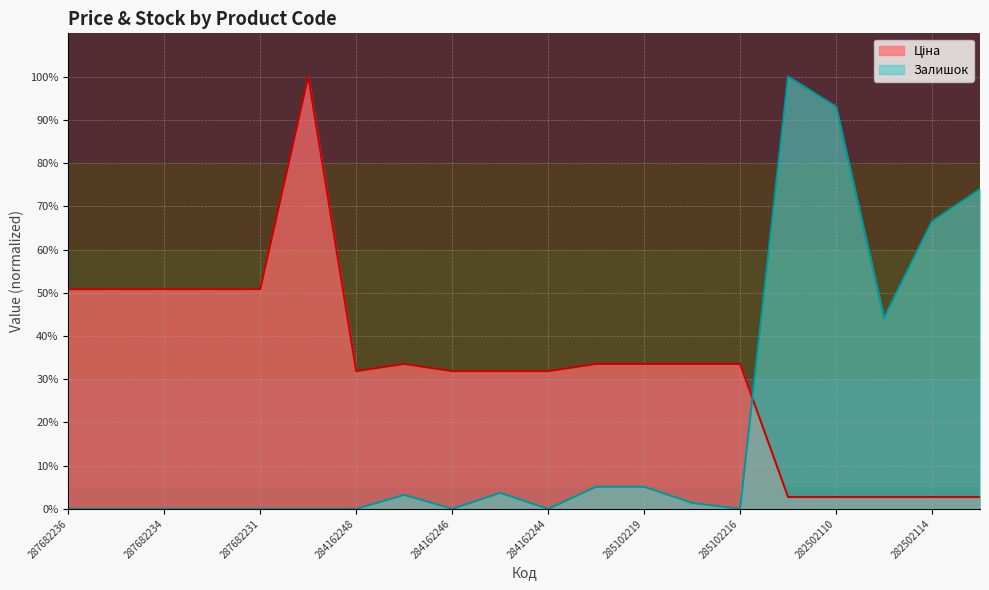

At 284162244, list the series in order from largest to smallest.

Ціна, Залишок